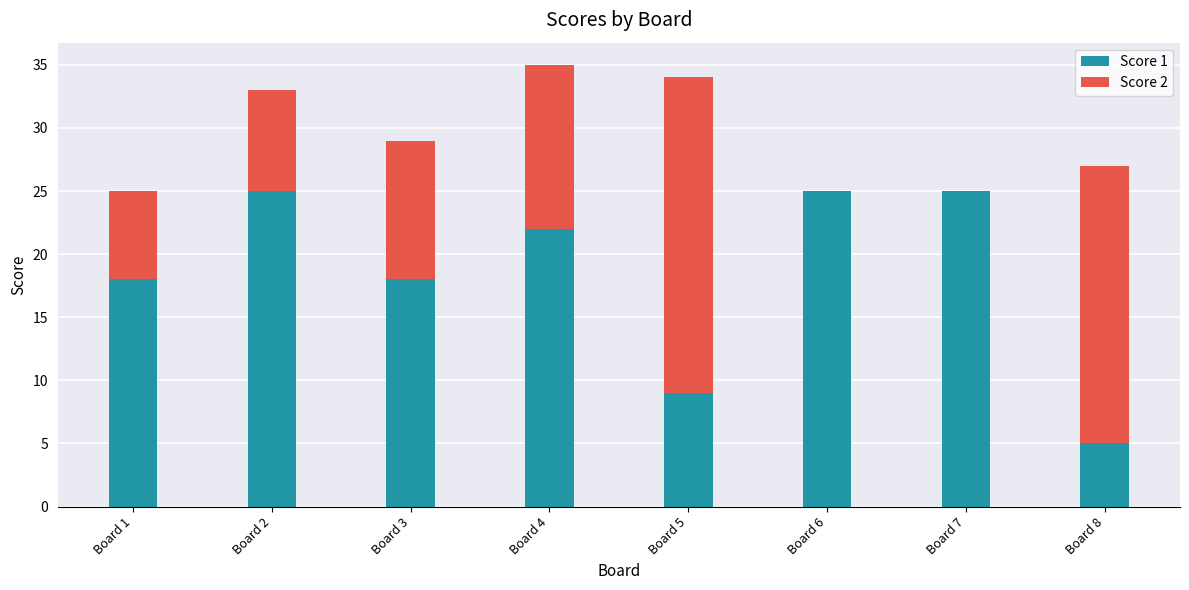

The value of Score 1 at Board 3 is 25. True or false?

False